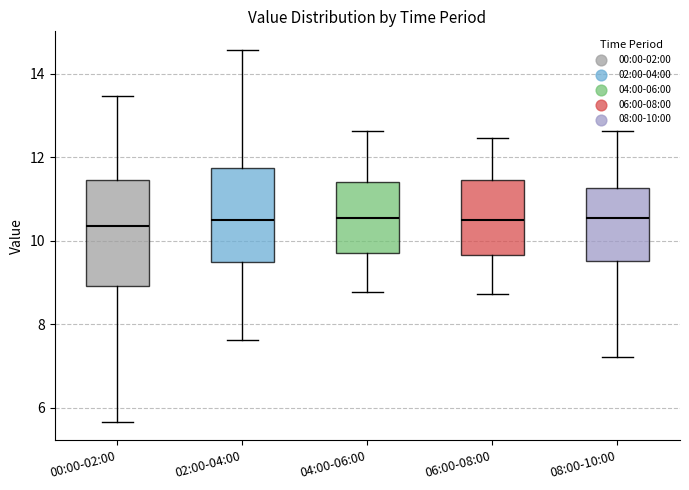

Reading left to right, read every box against the y-axis: the position of its median line, the range the box covers, and the ends of its whiskers. The values are not printed on the chart, so give them approximately, as read against the axis.

00:00-02:00: median 10.4, box 9.0 to 11.4, whiskers 5.6 to 13.4
02:00-04:00: median 10.6, box 9.4 to 11.8, whiskers 7.6 to 14.6
04:00-06:00: median 10.6, box 9.8 to 11.4, whiskers 8.8 to 12.6
06:00-08:00: median 10.6, box 9.6 to 11.4, whiskers 8.8 to 12.4
08:00-10:00: median 10.6, box 9.6 to 11.2, whiskers 7.2 to 12.6